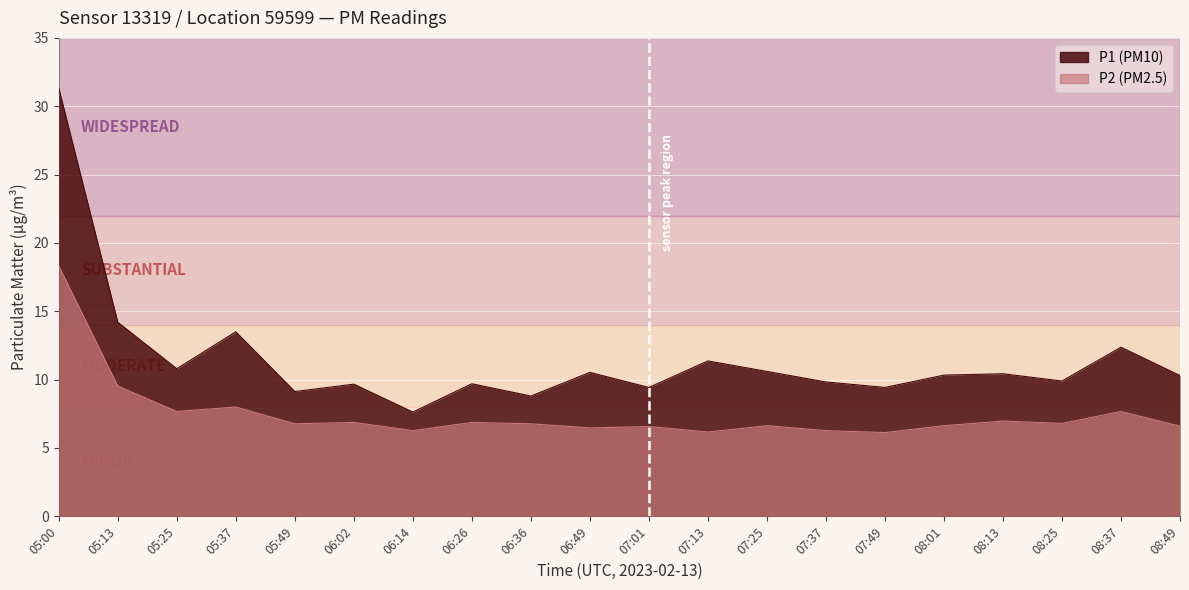

Is the value of P2 at 07:13 greater than the value of P1 at 06:02?

No